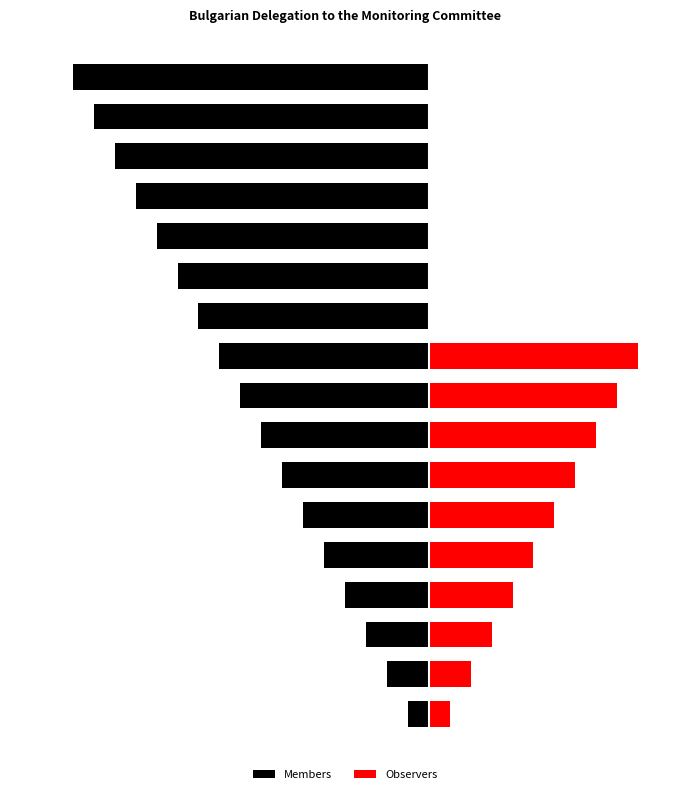

What is the value of the Members bar at the 6th from the left?

-6